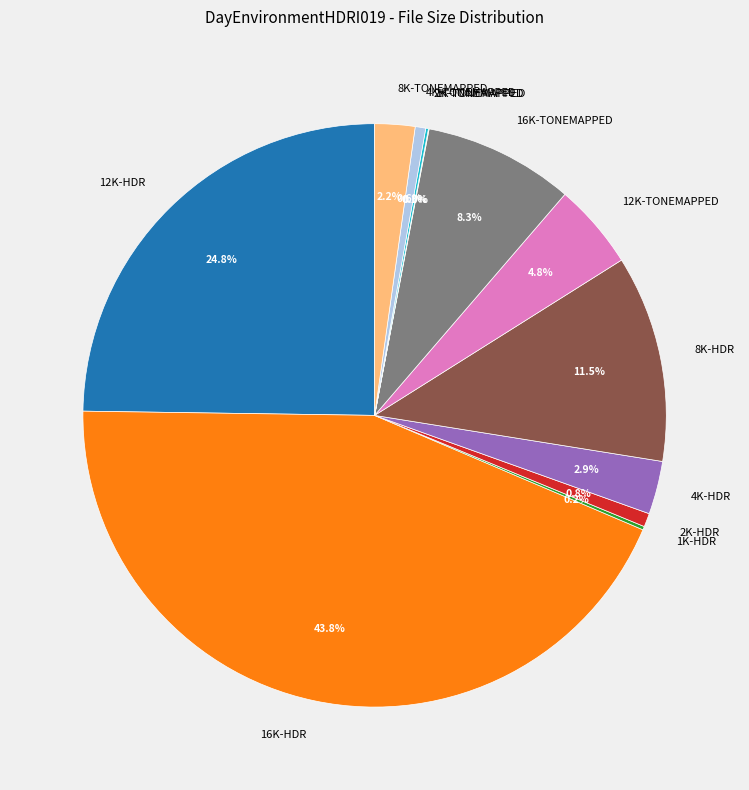

Is 4K-TONEMAPPED the majority of the pie?

No